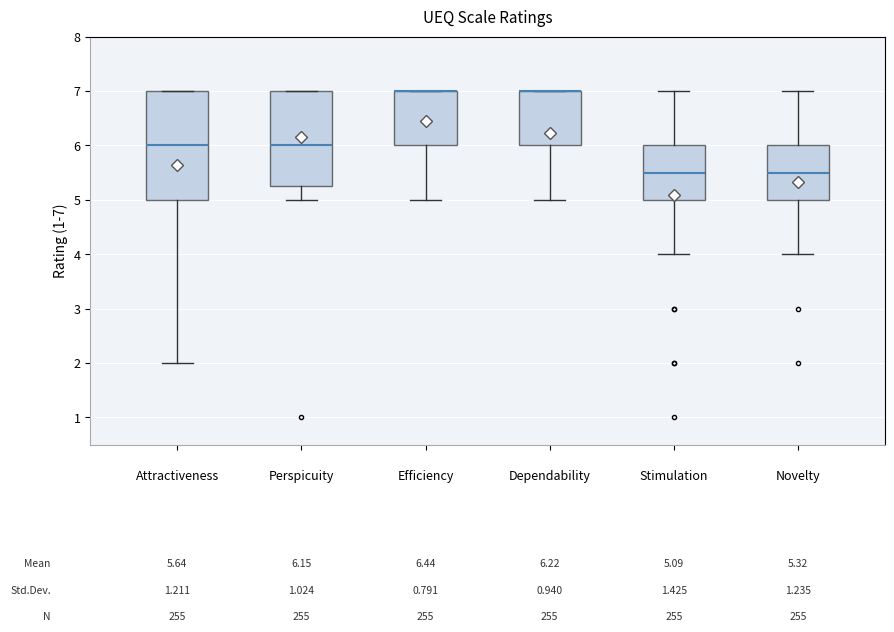

Which box is the tallest, from its lower edge to its upper edge?

Attractiveness